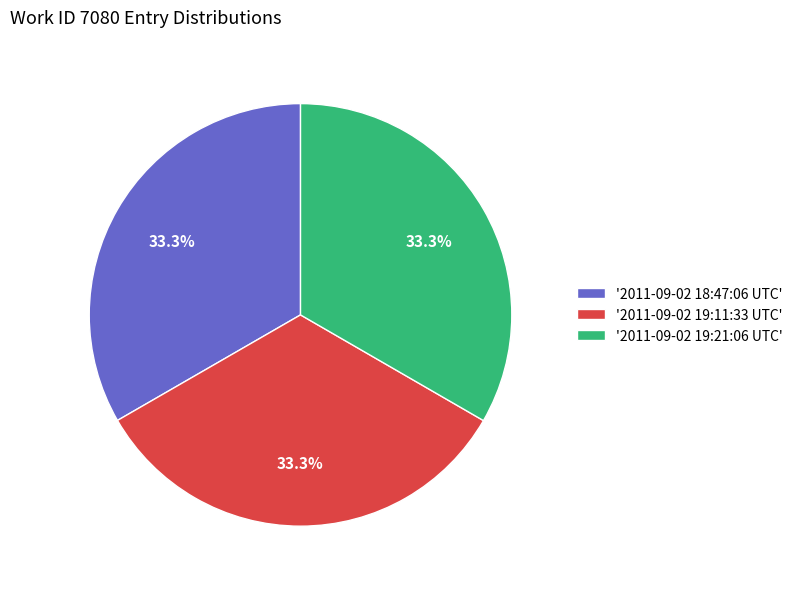

Combined, what portion of the pie is '2011-09-02 19:21:06 UTC' and '2011-09-02 18:47:06 UTC'?

66.7%